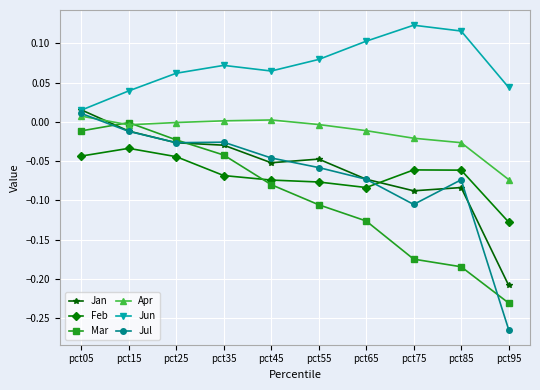

True or false: Jan has a value of -0.0 at pct85.

False